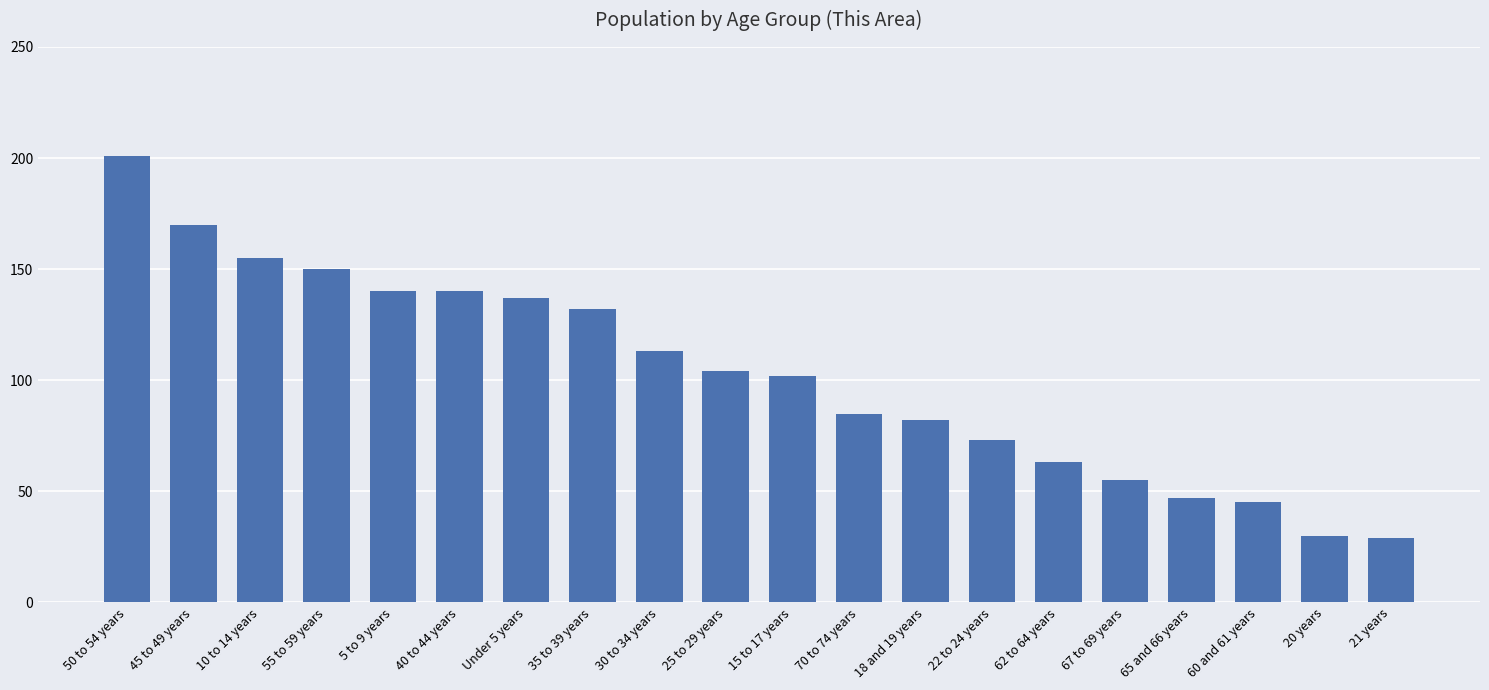

What is the average value?

103